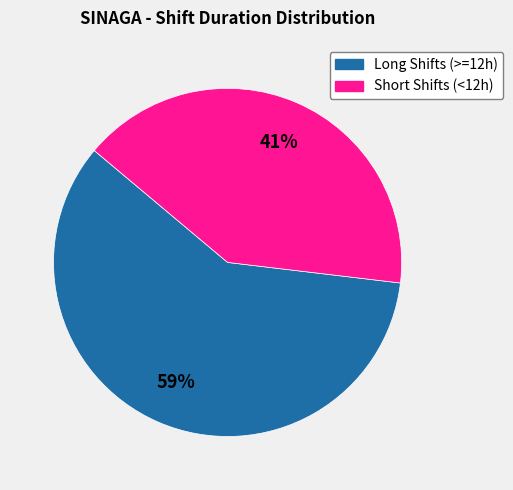

To the nearest percent, what is the average slice percentage?

50%